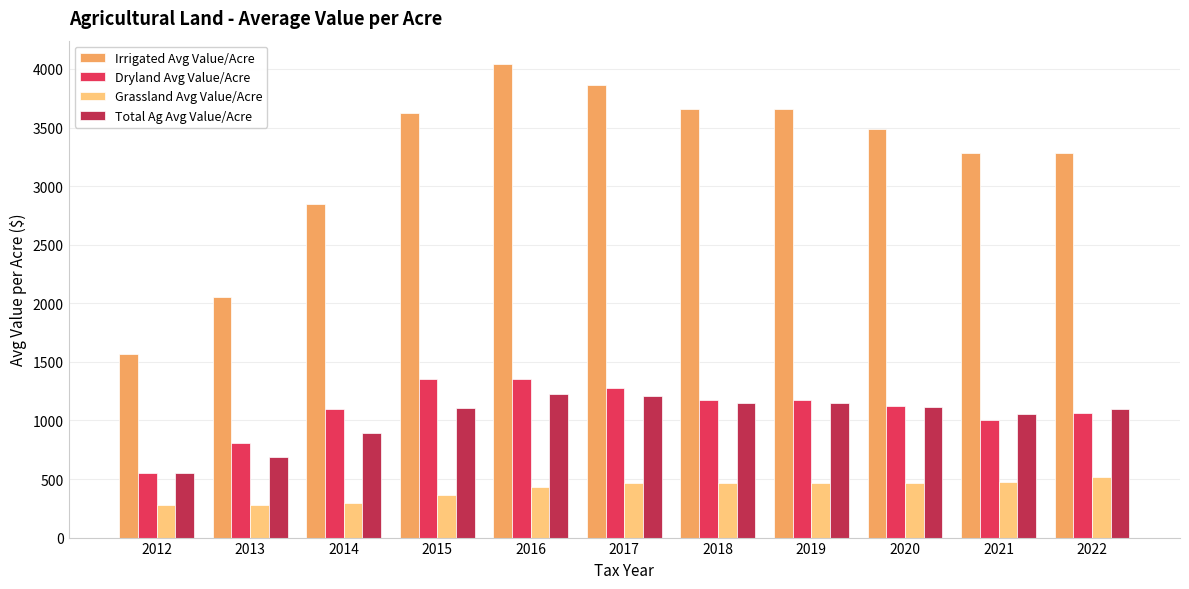

Where does the Total Ag Avg Value/Acre series first go above 1109?

2015